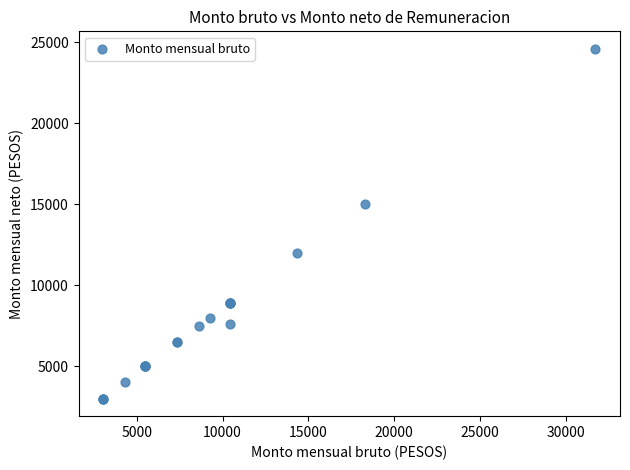

What Y value in the scatter plot is closest to 13801?

15000.0